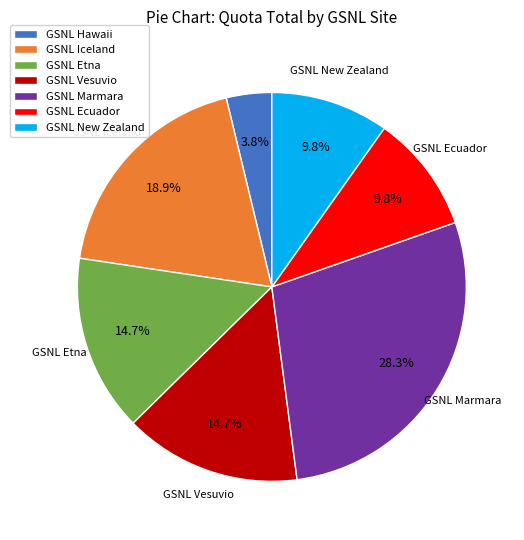

Is there a majority slice in this chart?

No